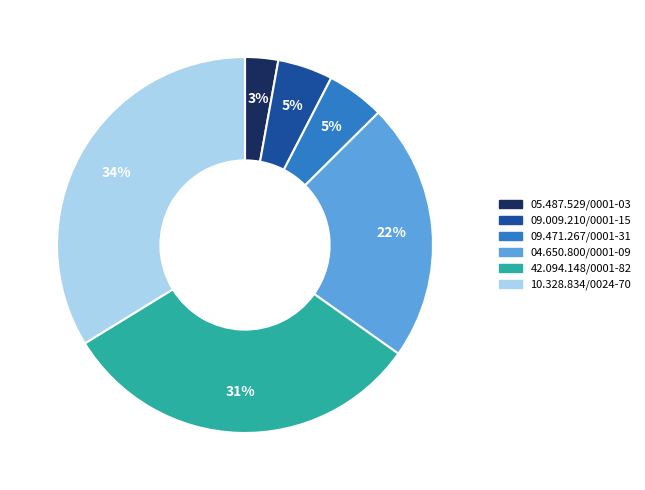

To the nearest percent, what portion does 09.471.267/0001-31 represent?

5%